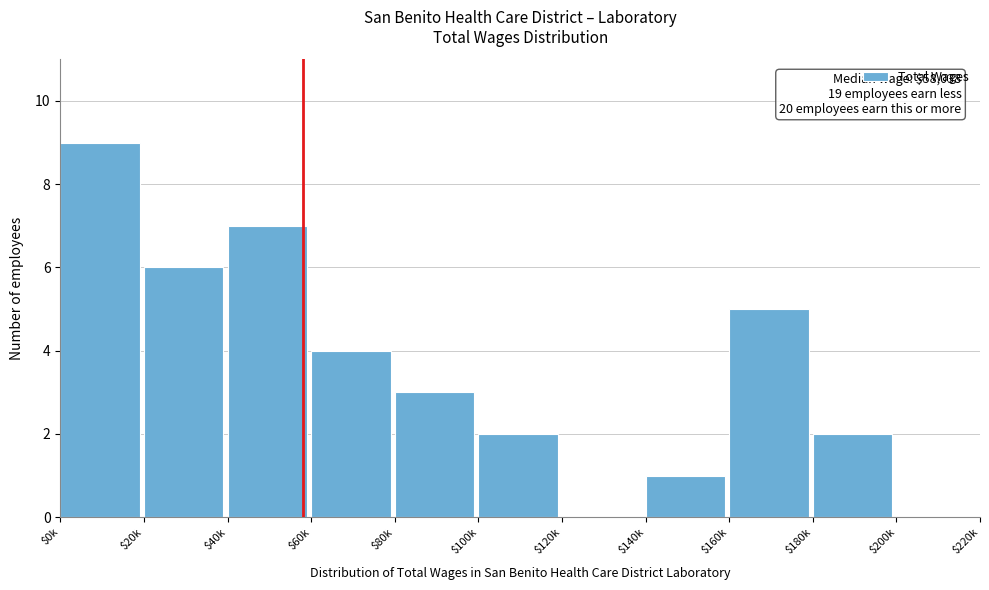

At which category does the chart reach its peak across all series?

$0k